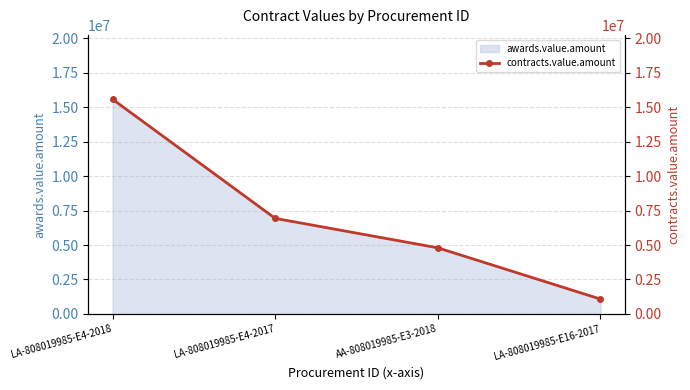

Is it true that the value at LA-808019985-E16-2017 is 630785.0?

False